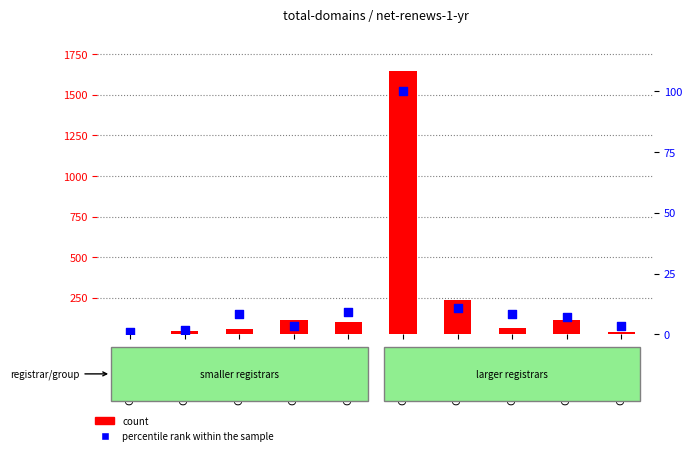

Which series has the largest total across all categories?

count